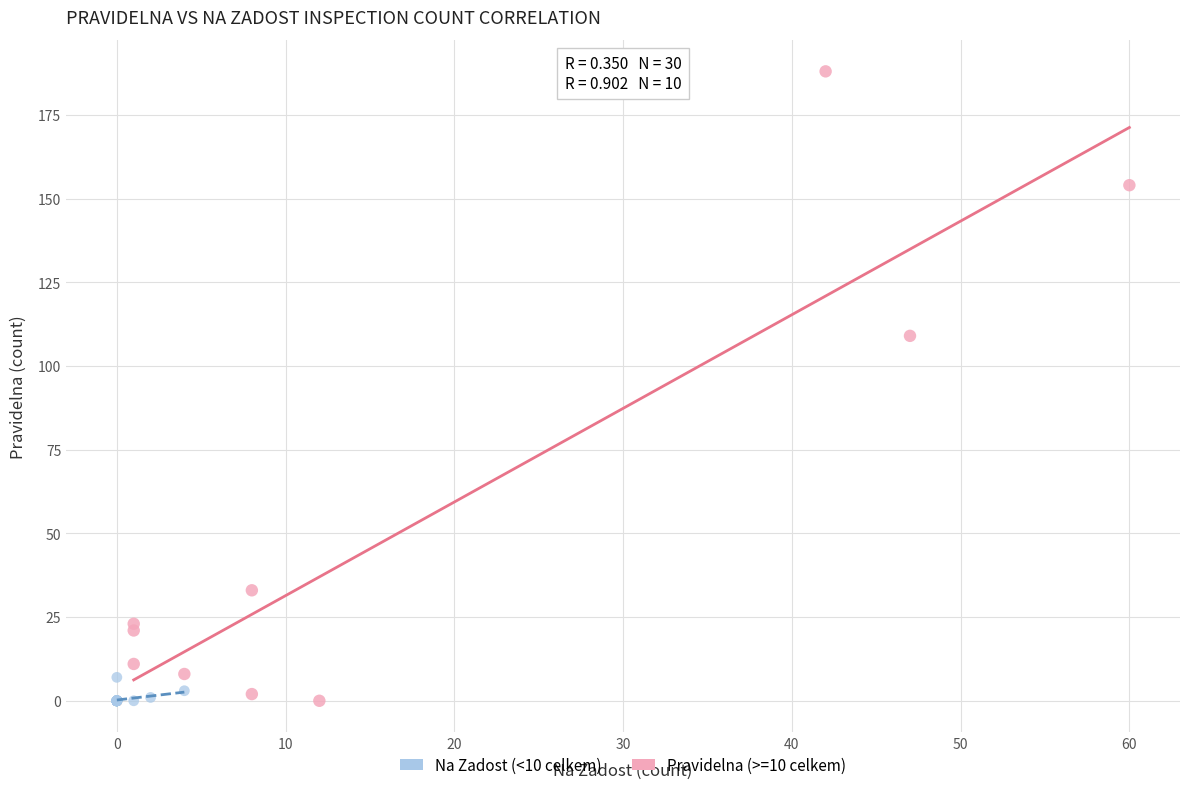

Which series reaches the maximum Y coordinate?

Pravidelna (>=10 celkem)